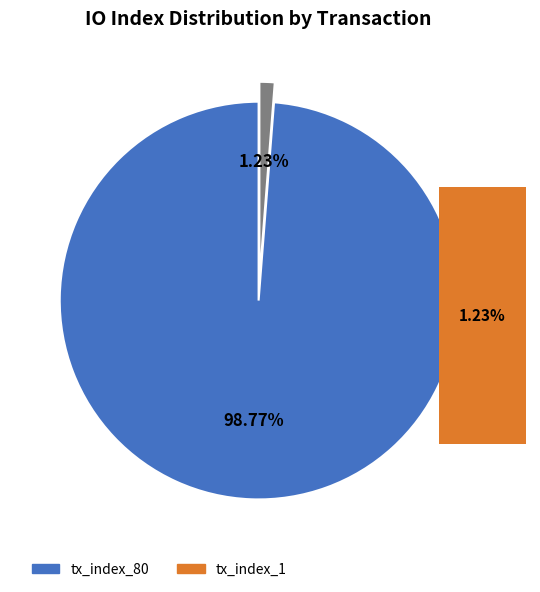

Is the sum of tx_index_1 and tx_index_80 greater than half?

Yes